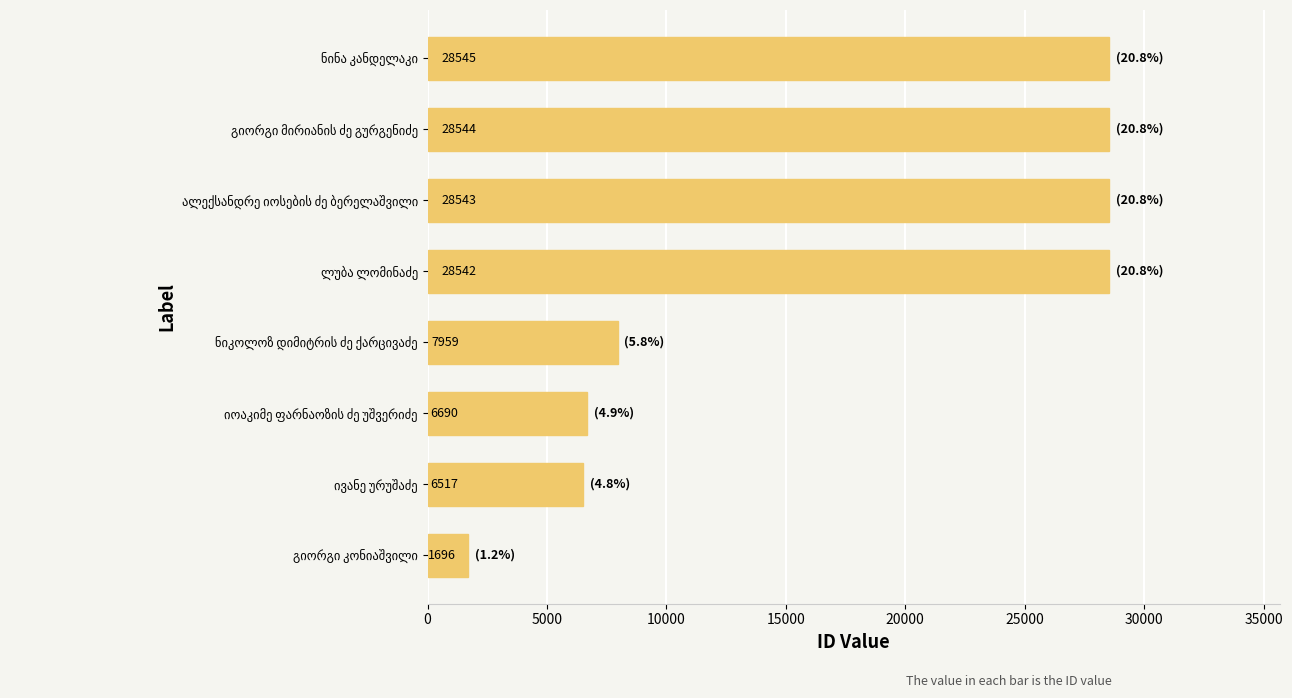

What is the difference between the maximum and minimum values?

26849